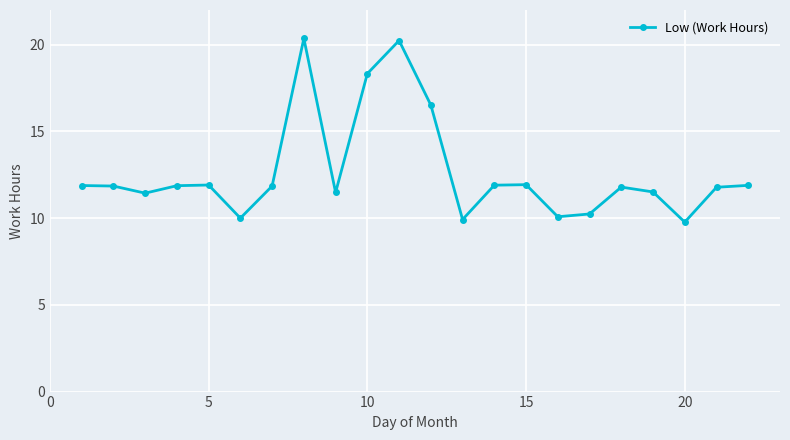

What is the value of the 5th point from the left?

11.9